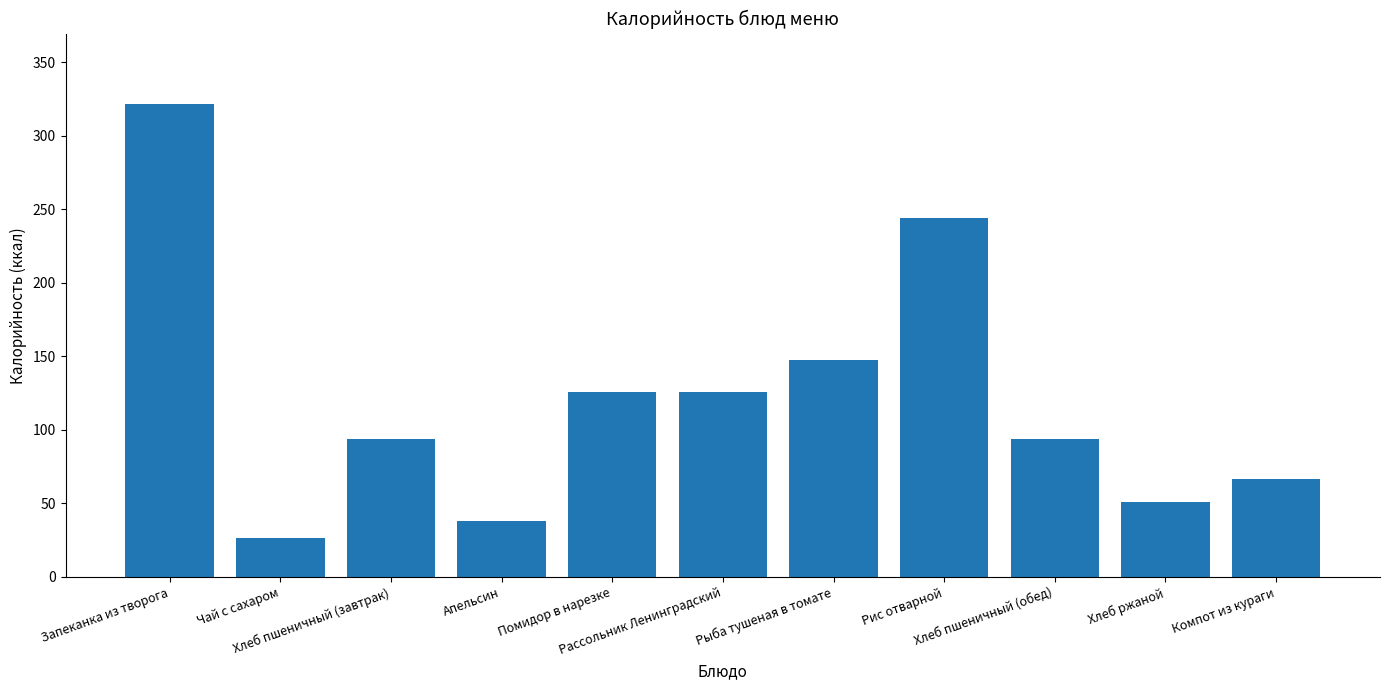

What is the minimum value shown in the chart?

26.8